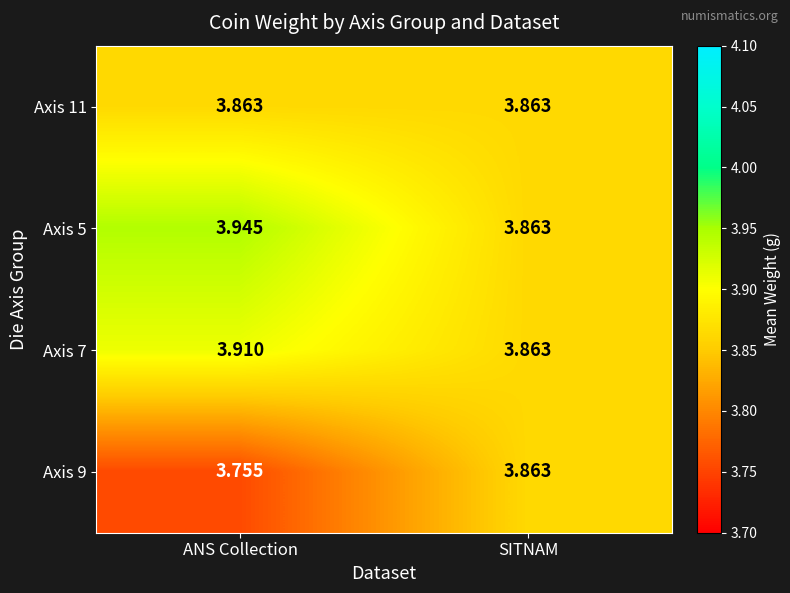

Where is Axis 7 nearest to the value 3?

SITNAM